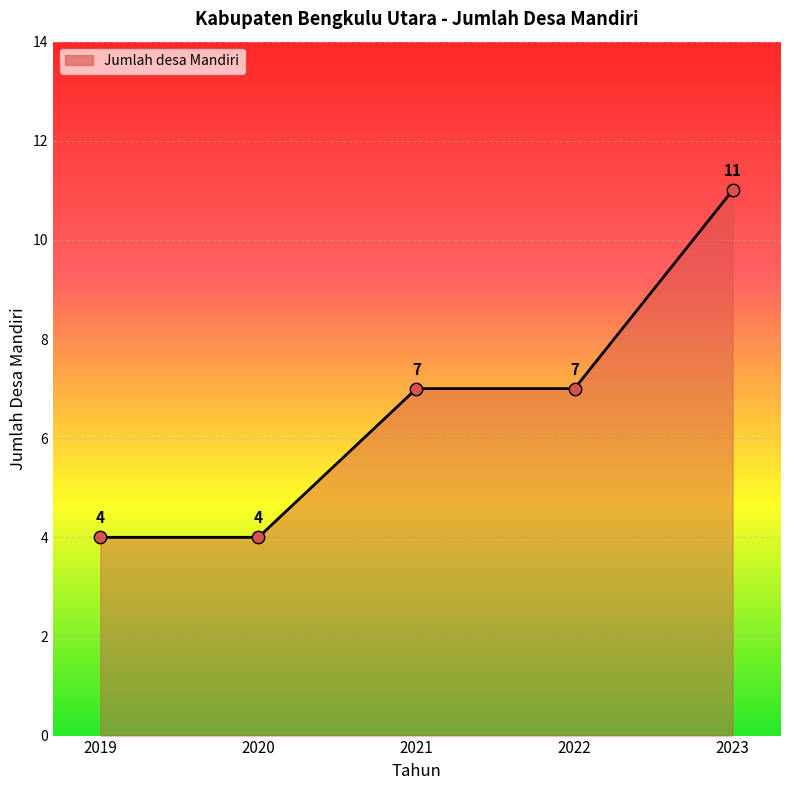

What is the change in value from 2020 to 2023?

+7